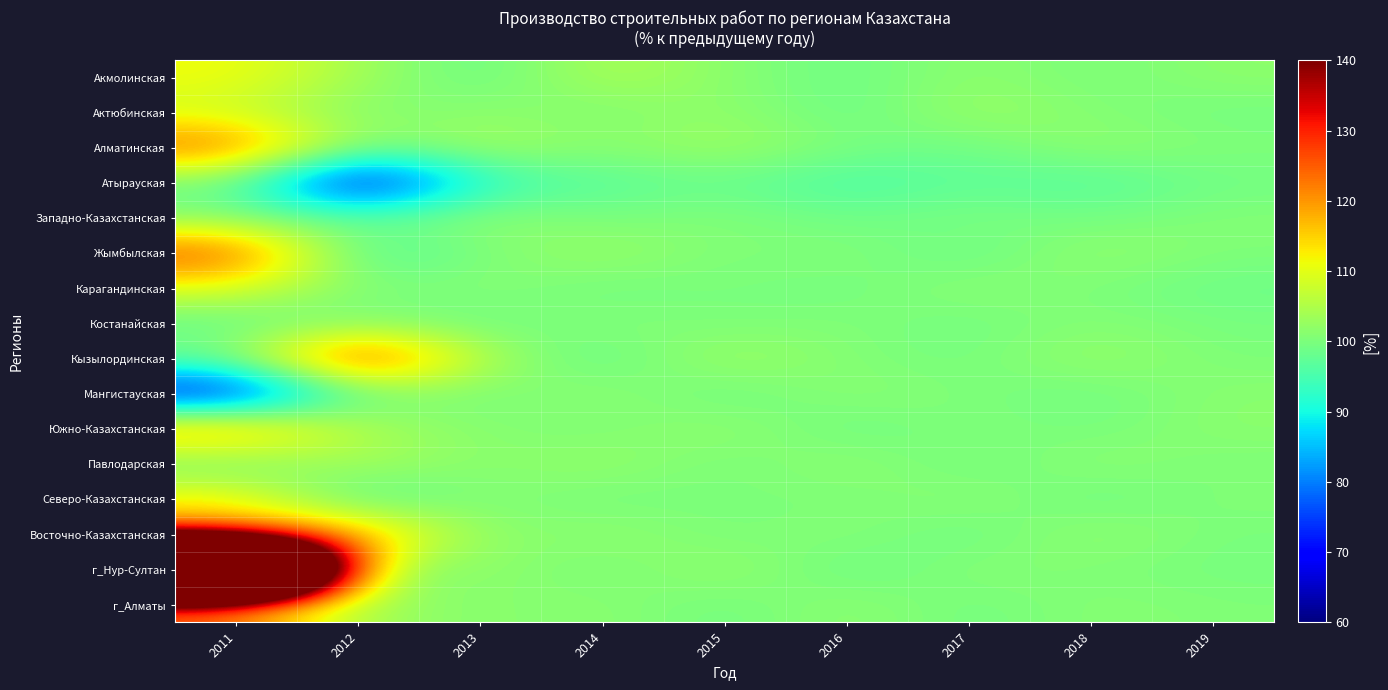

What is the total value across all series at 2014?

1610.7